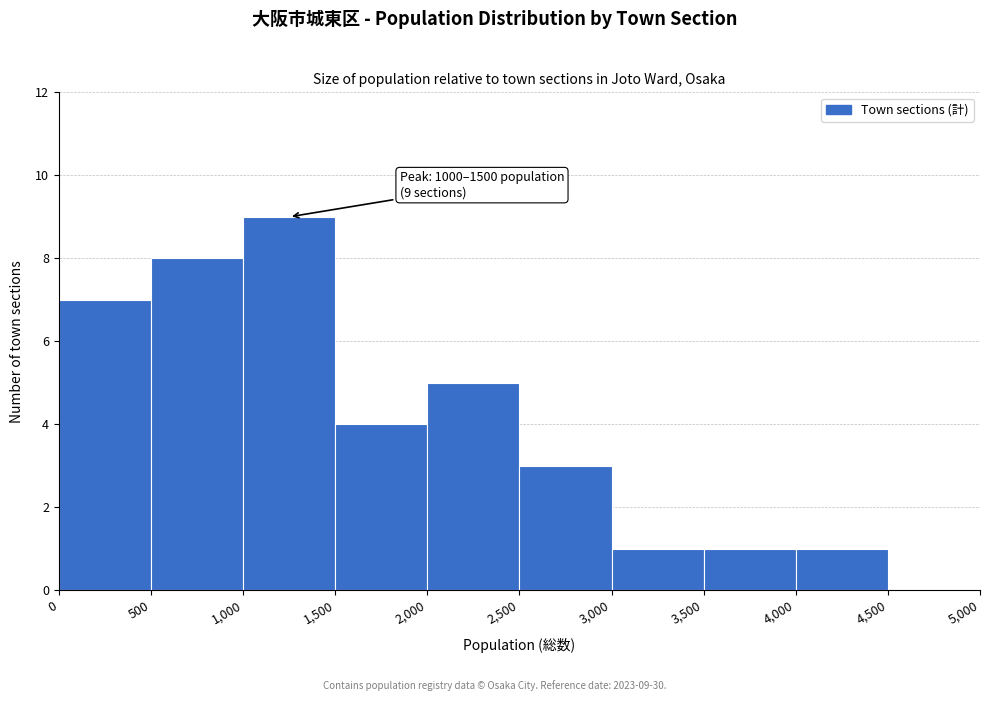

Which range on the x-axis has the tallest bar?

1,000 to 1,500